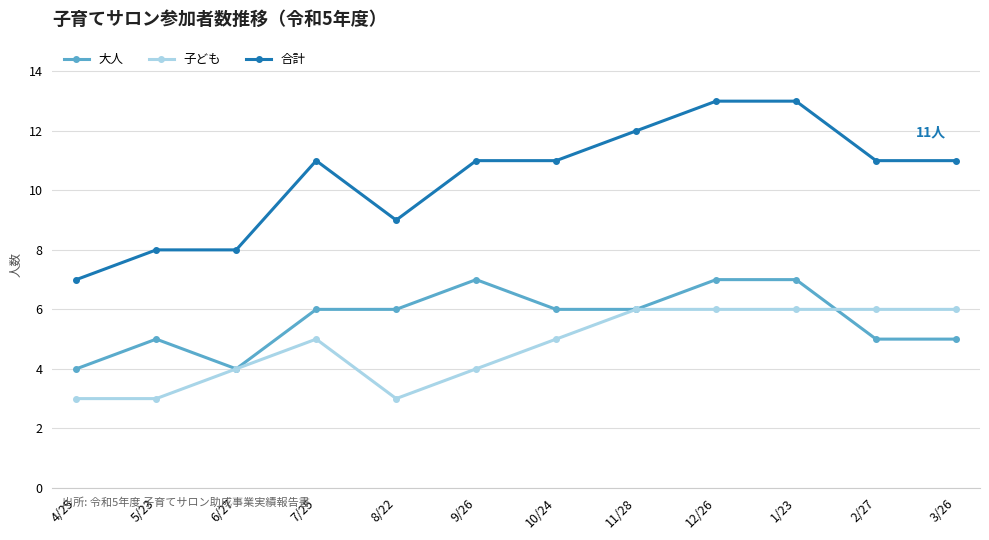

How many lines are shown in the chart?

3